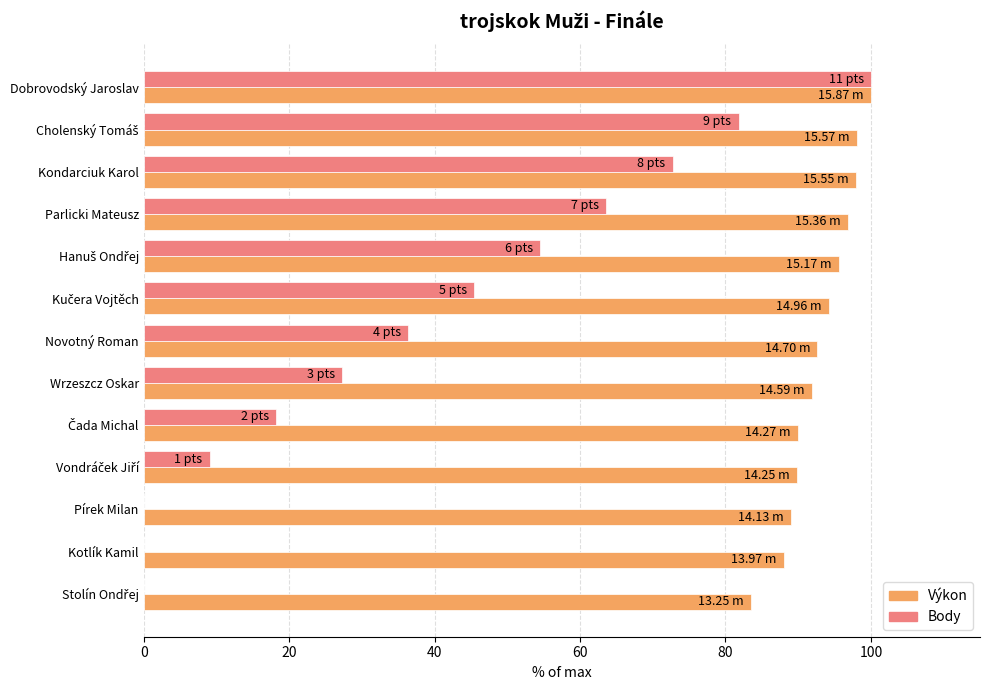

What is the sum of all Body values?

509.1